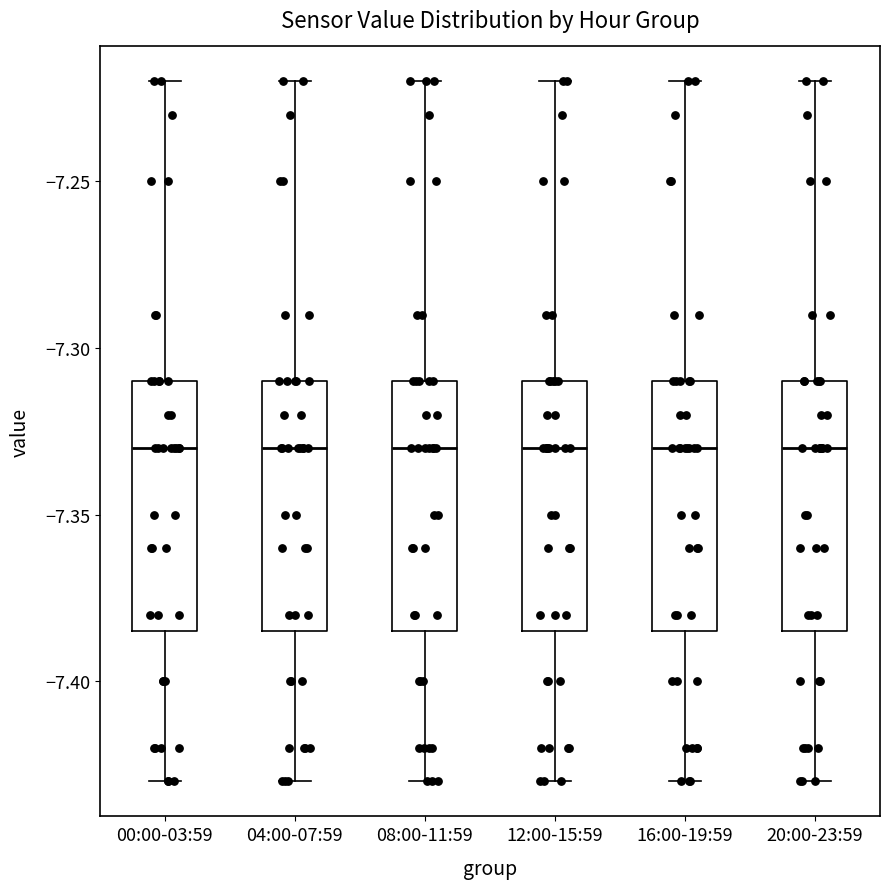

Reading left to right, read every box against the y-axis: the position of its median line, the range the box covers, and the ends of its whiskers. The values are not printed on the chart, so give them approximately, as read against the axis.

00:00-03:59: median -7.330, box -7.385 to -7.310, whiskers -7.430 to -7.220
04:00-07:59: median -7.330, box -7.385 to -7.310, whiskers -7.430 to -7.220
08:00-11:59: median -7.330, box -7.385 to -7.310, whiskers -7.430 to -7.220
12:00-15:59: median -7.330, box -7.385 to -7.310, whiskers -7.430 to -7.220
16:00-19:59: median -7.330, box -7.385 to -7.310, whiskers -7.430 to -7.220
20:00-23:59: median -7.330, box -7.385 to -7.310, whiskers -7.430 to -7.220